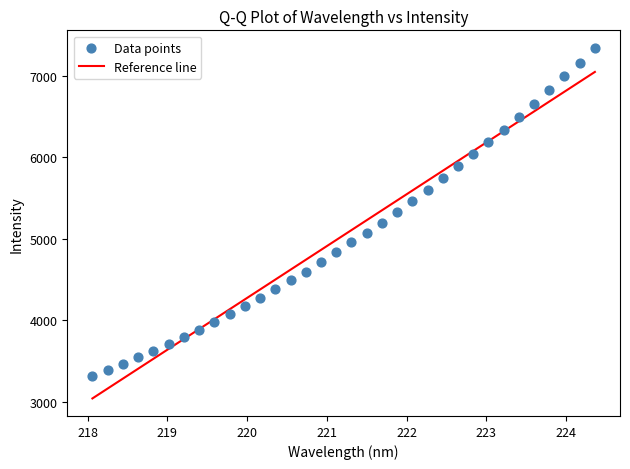

What is the range of X values (max minus min)?

6.3